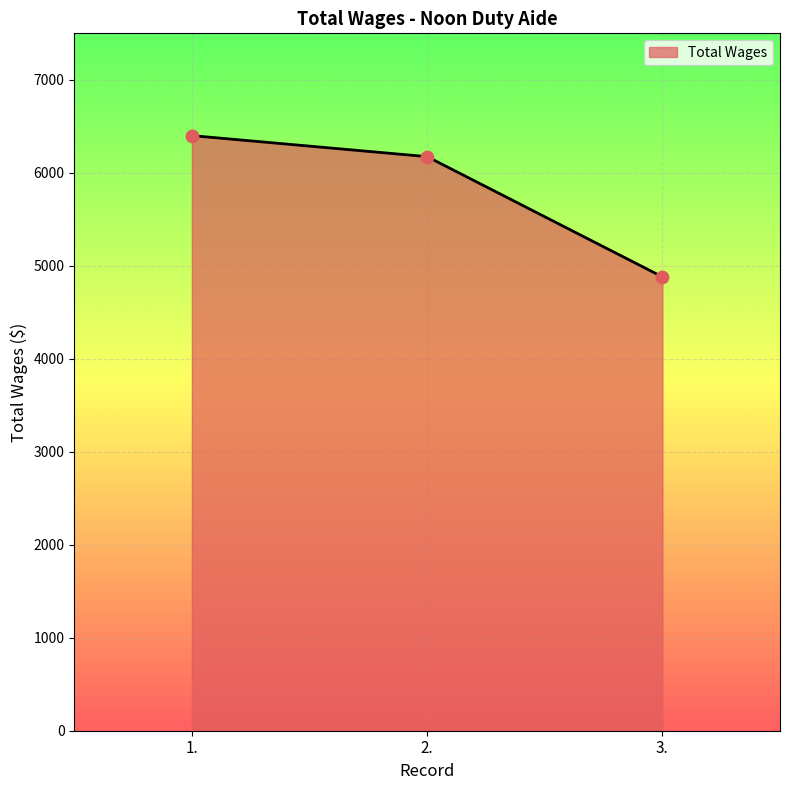

What is the ratio of the value at 3. to the value at 1.?

0.8